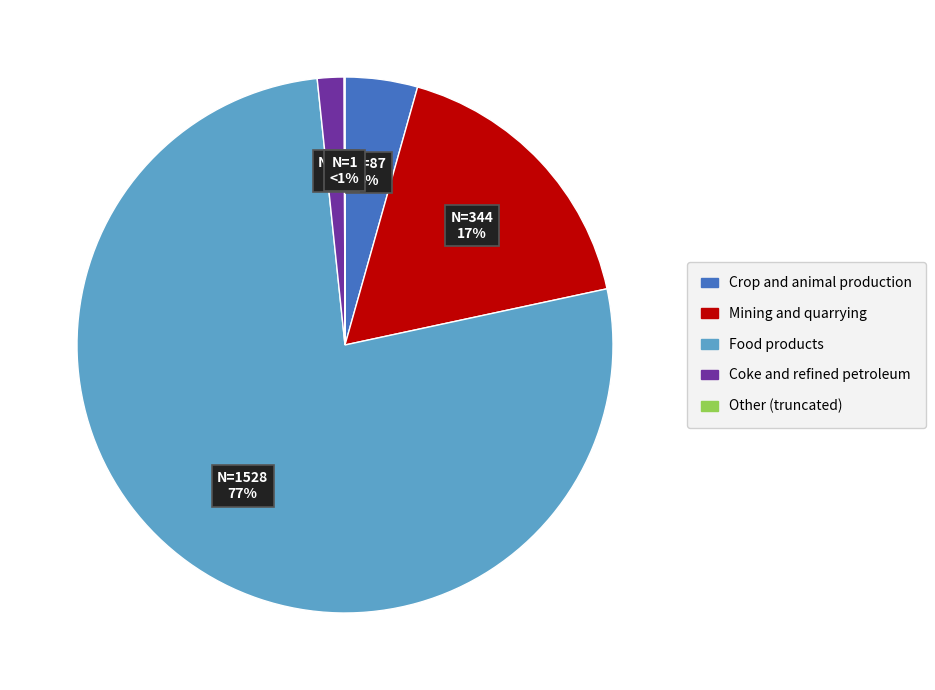

The Other slice represents 0% of the pie. True or false?

True